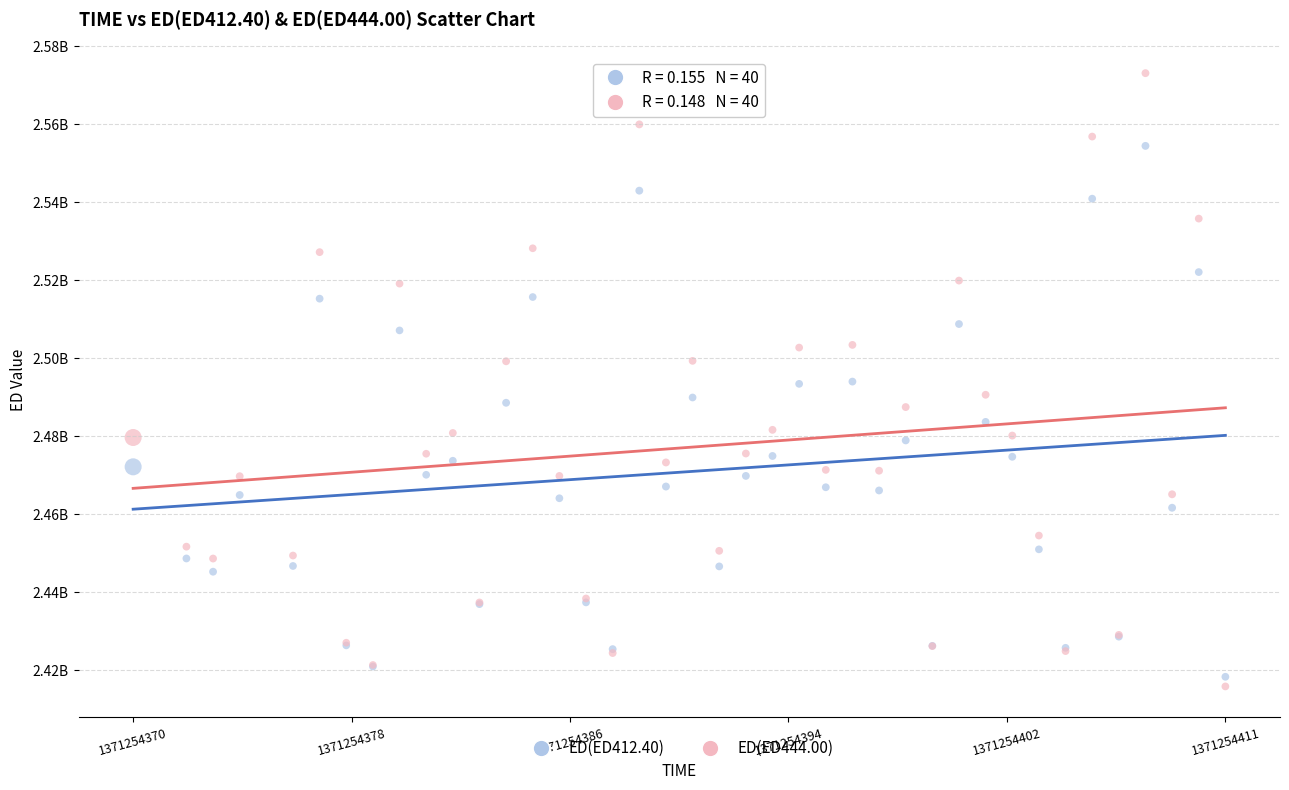

What are all the series names shown in the legend?

ED(ED412.40), ED(ED444.00)